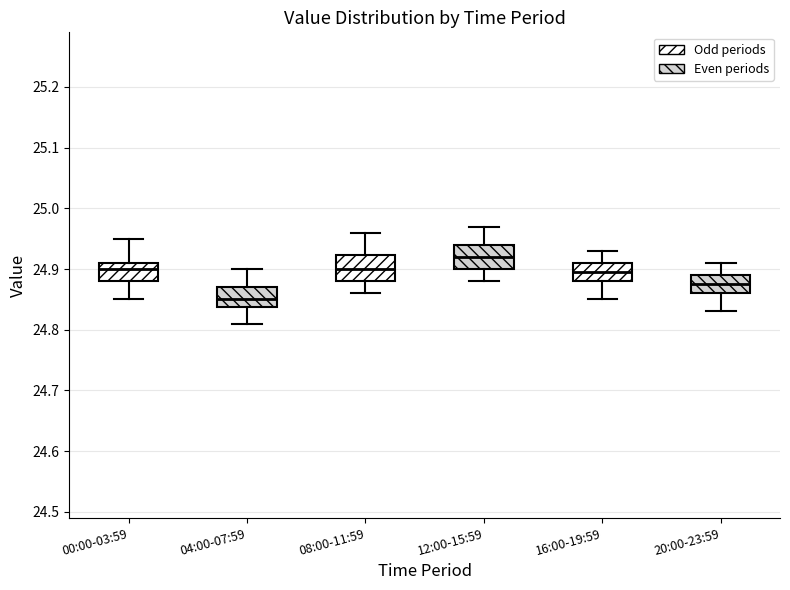

Reading left to right, transcribe this box plot: for each box, give where its median line is, the range the box spans, and where its two whiskers end, as read against the y-axis. The values are not printed on the chart, so give them approximately, as read against the axis.

00:00-03:59: median 24.90, box 24.88 to 24.91, whiskers 24.85 to 24.95
04:00-07:59: median 24.85, box 24.84 to 24.87, whiskers 24.81 to 24.90
08:00-11:59: median 24.90, box 24.88 to 24.92, whiskers 24.86 to 24.96
12:00-15:59: median 24.92, box 24.90 to 24.94, whiskers 24.88 to 24.97
16:00-19:59: median 24.90, box 24.88 to 24.91, whiskers 24.85 to 24.93
20:00-23:59: median 24.88, box 24.86 to 24.89, whiskers 24.83 to 24.91